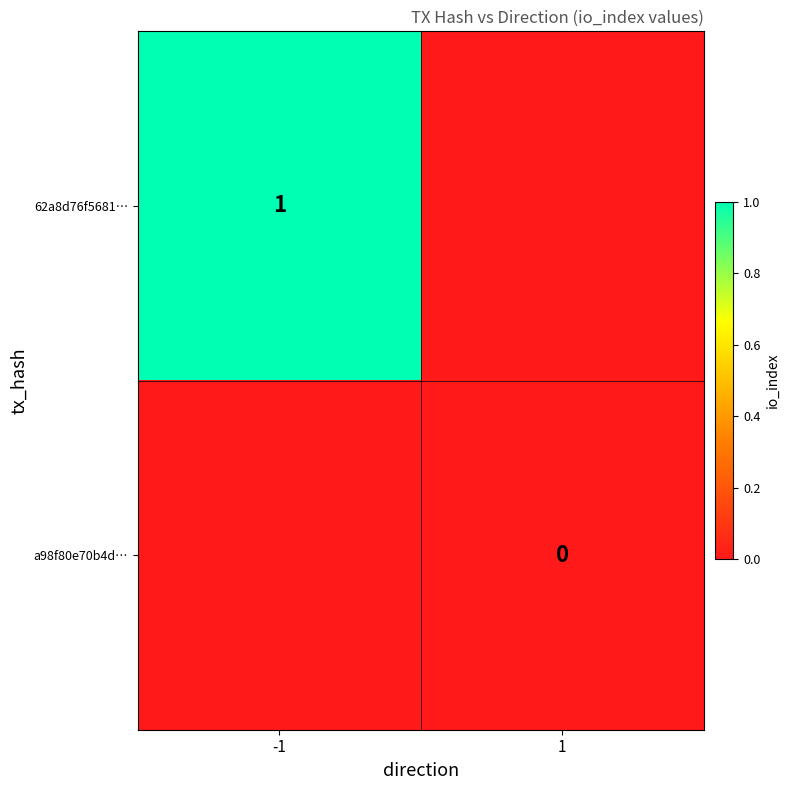

At how many categories does at least one series exceed 0?

1